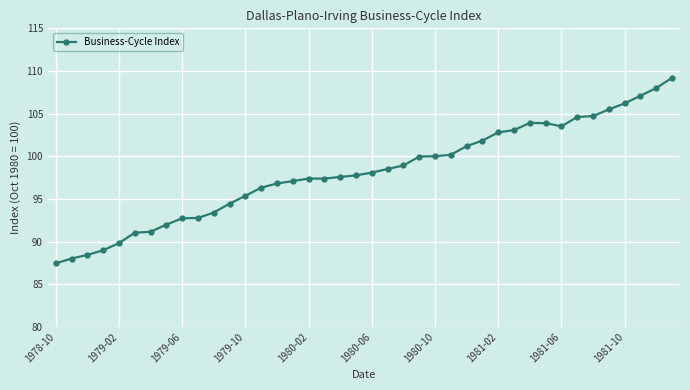

What is the smallest value displayed?

87.5